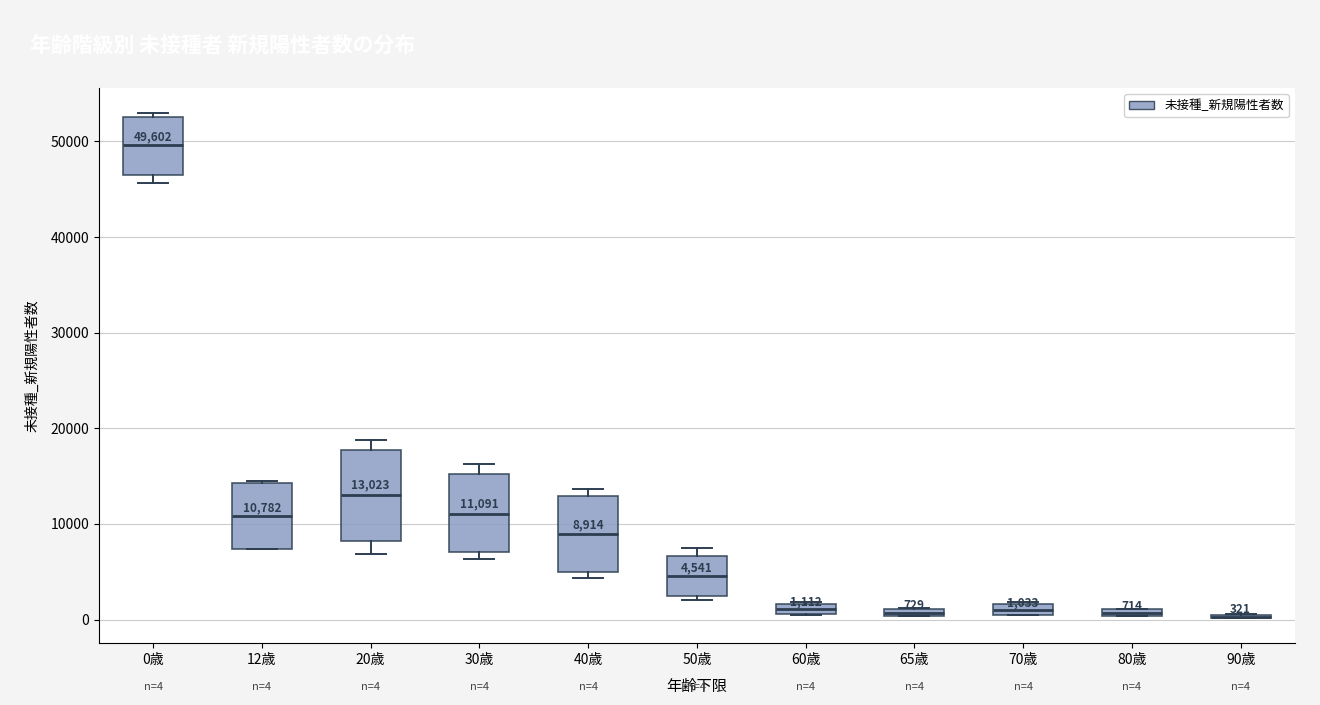

Comparing the boxes themselves (not the whiskers), which one is the tallest?

20歳